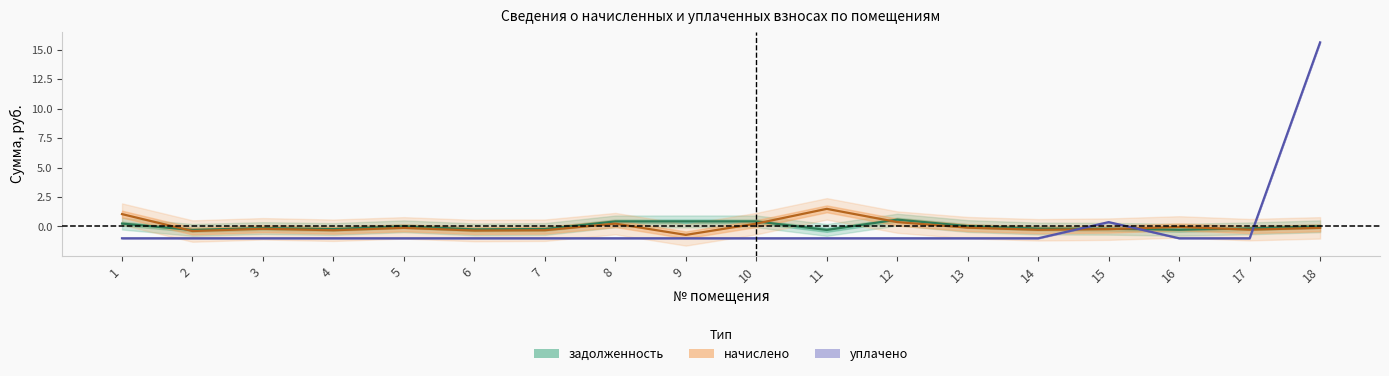

The задолженность series shows 0.2 at 1. True or false?

True